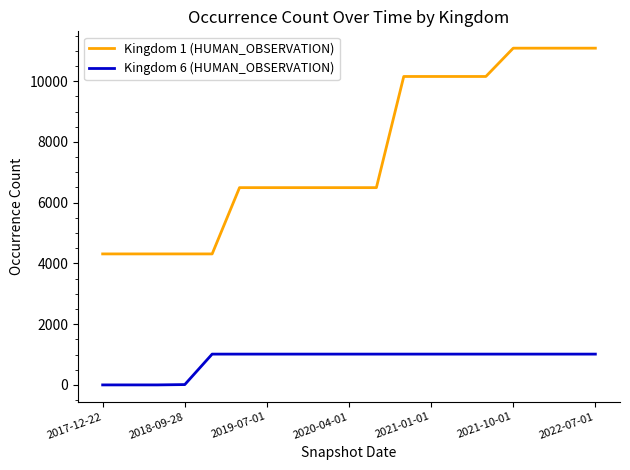

True or false: Kingdom 1 (HUMAN_OBSERVATION) and Kingdom 6 (HUMAN_OBSERVATION) cross at least once.

False